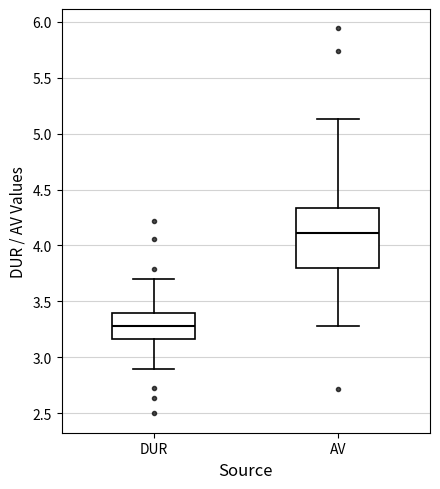

Reading left to right, read every box against the y-axis: the position of its median line, the range the box covers, and the ends of its whiskers. The values are not printed on the chart, so give them approximately, as read against the axis.

DUR: median 3.30, box 3.15 to 3.40, whiskers 2.90 to 3.70
AV: median 4.10, box 3.80 to 4.35, whiskers 3.30 to 5.15